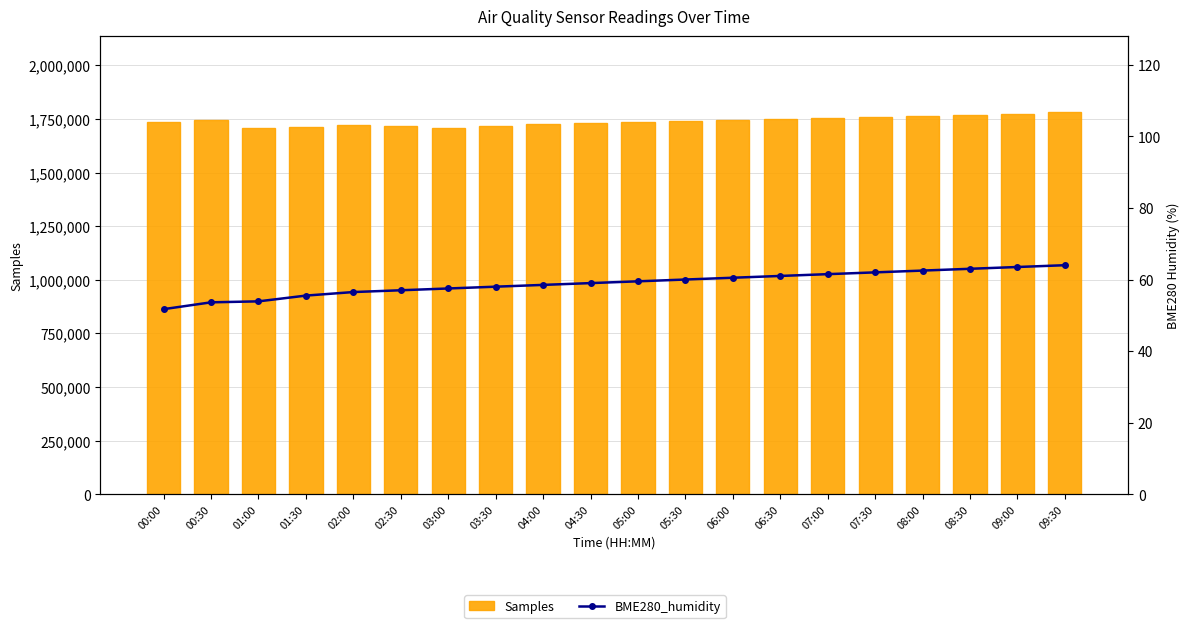

Which series has the largest range (max minus min)?

Samples